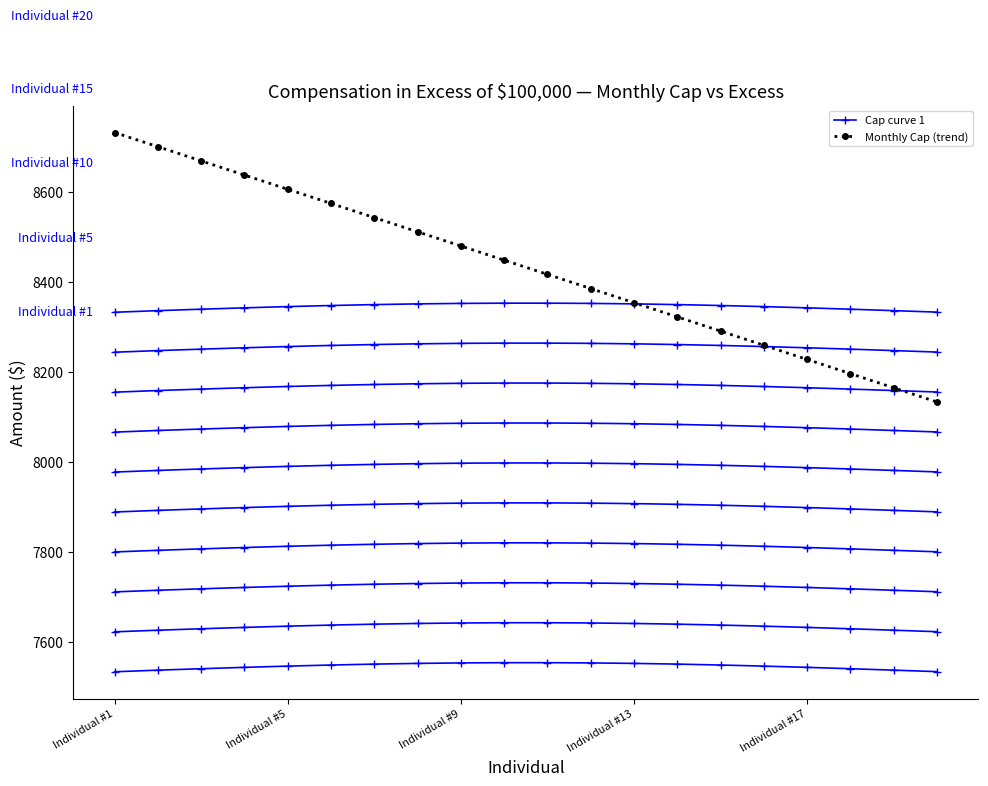

Which series changed the most between 11 and 15?

Monthly Cap (trend)